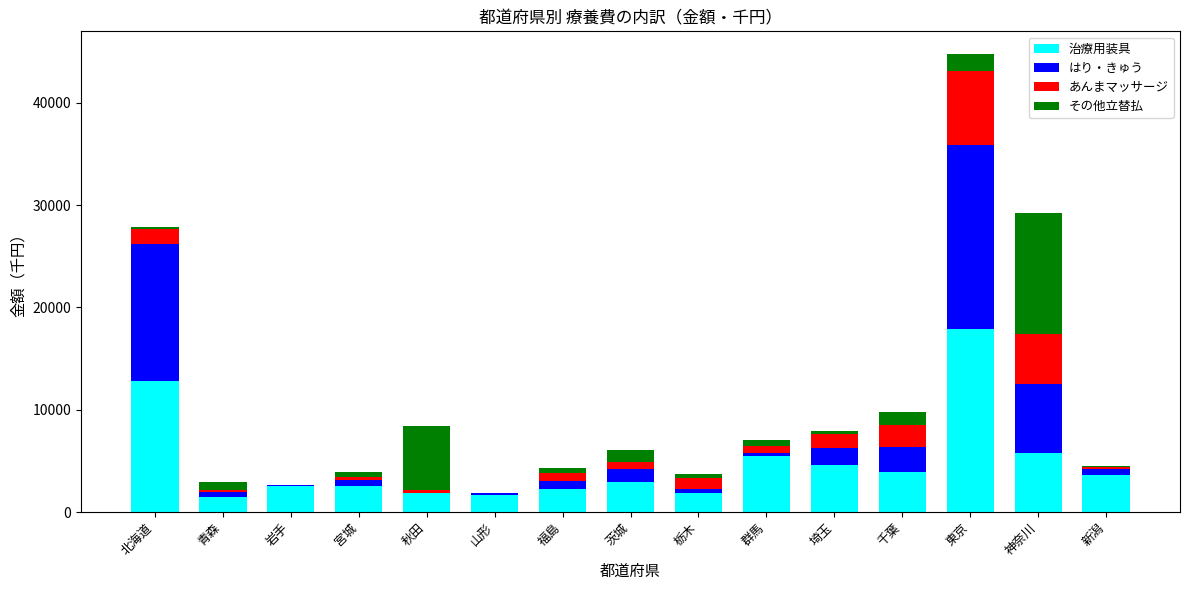

At which category is the sum across all series the highest?

東京